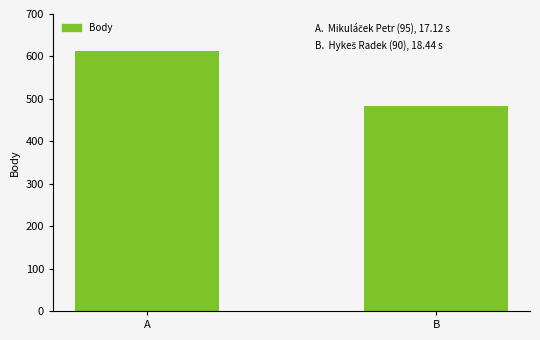

Reading left to right, what are all the values shown in this chart?

612	483